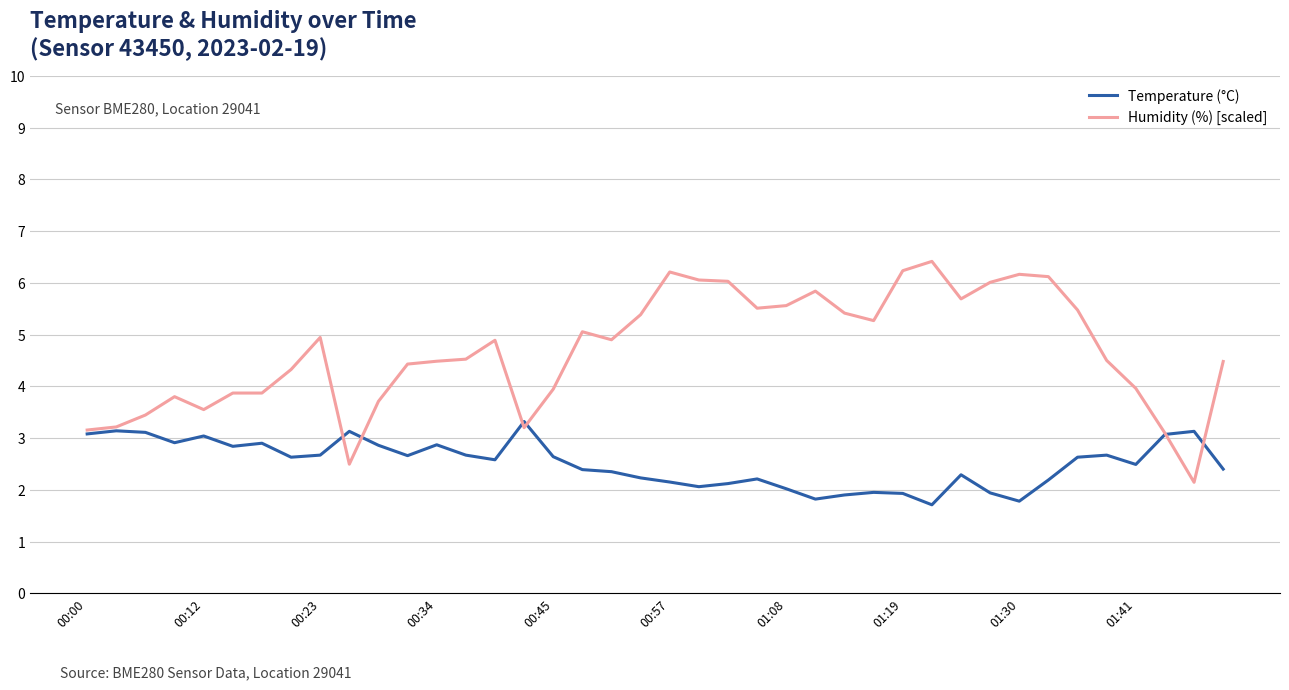

What is the difference between the maximum and minimum values in the Temperature (°C) series?

1.6